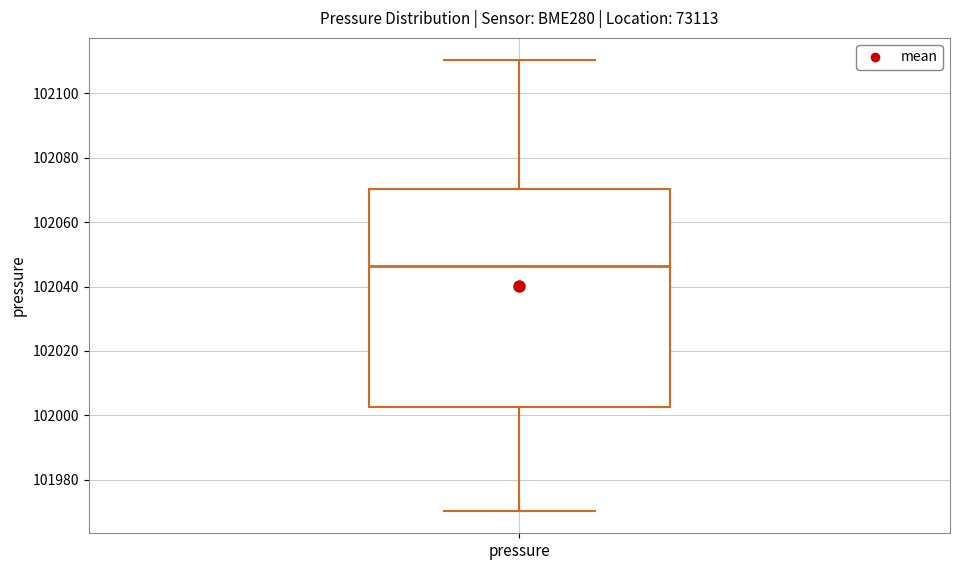

Transcribe this box plot: give where the median line is, the range the box spans, and where the two whiskers end, as read against the y-axis. The values are not printed on the chart, so give them approximately, as read against the axis.

median 102046, box 102002 to 102070, whiskers 101970 to 102110